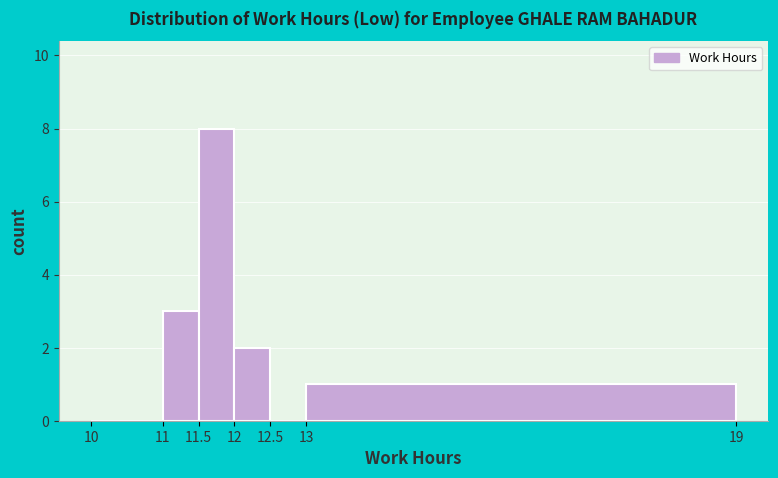

Over which range of the x-axis is the bar tallest?

11.5 to 12